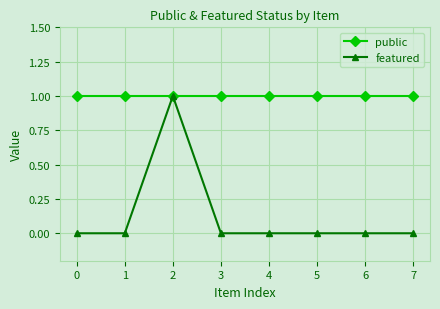

What is the greatest value displayed?

1